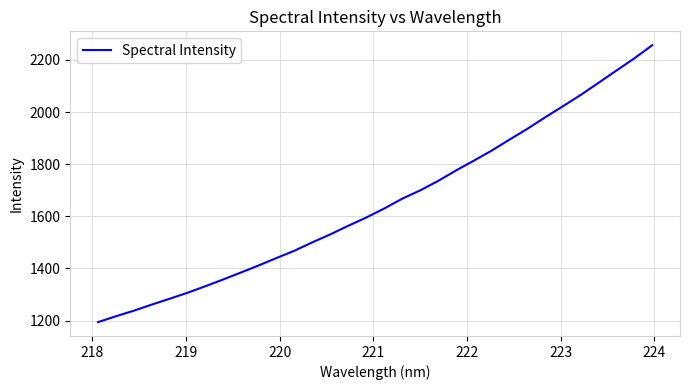

What is the minimum value shown in the chart?

1193.8